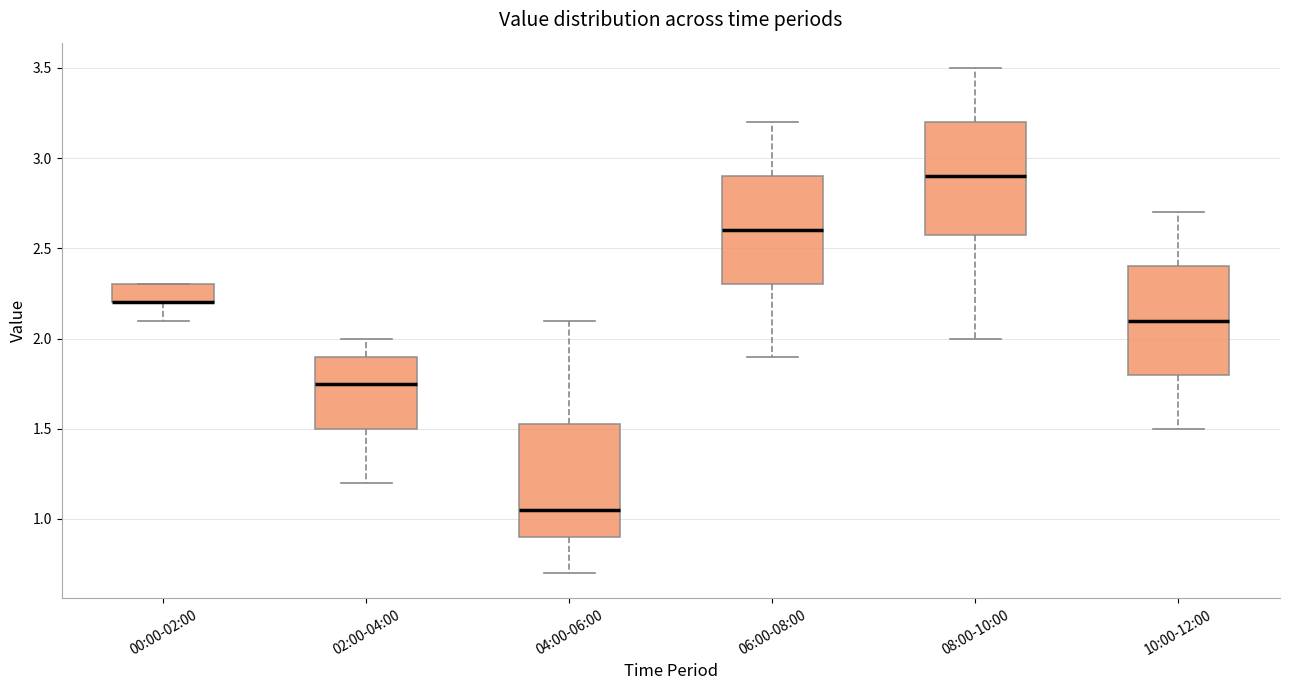

Where does the median line of the box for 04:00-06:00 sit on the y-axis? The values are not printed on the chart, so give them approximately, as read against the axis.

1.05